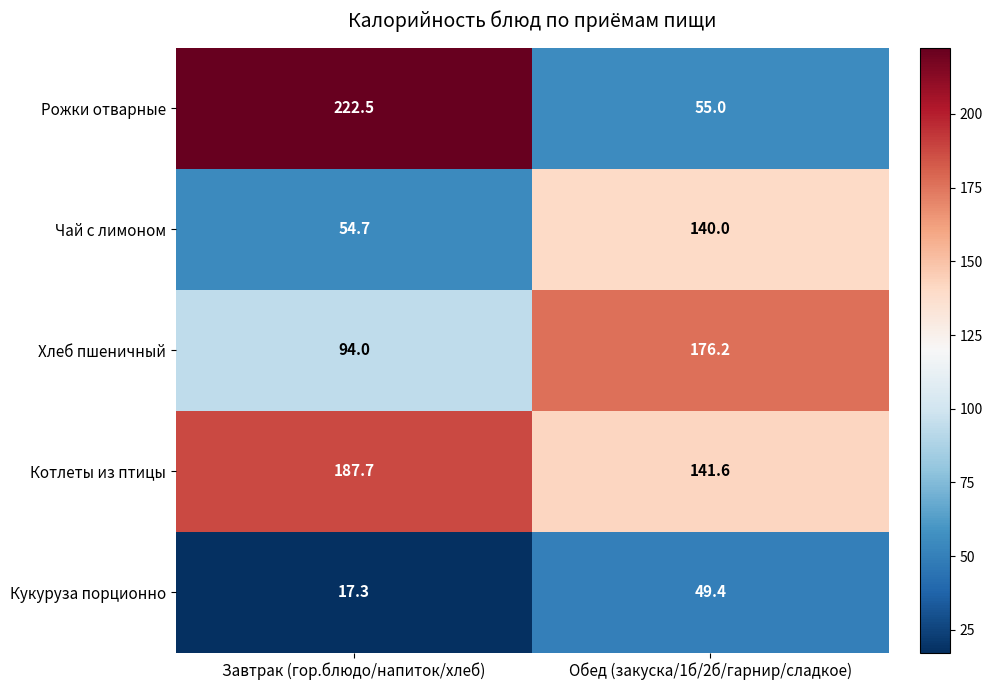

Reading left to right, list all the values displayed in this chart.

Рожки отварные: 222.5	55.0
Чай с лимоном: 54.7	140.0
Хлеб пшеничный: 94.0	176.2
Котлеты из птицы: 187.7	141.6
Кукуруза порционно: 17.3	49.4